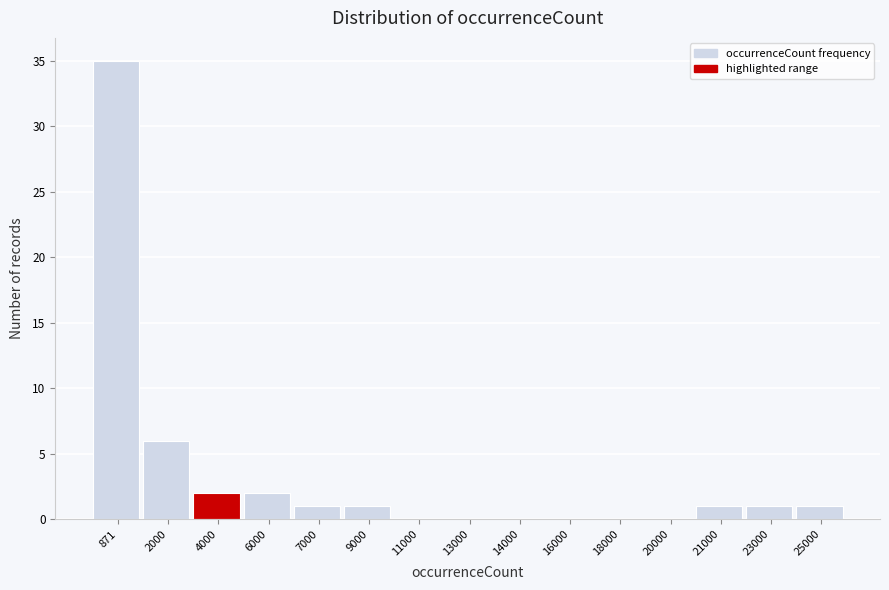

Reading left to right, list all the values displayed in this chart.

871=35	2000=6	4000=2	6000=2	7000=1	9000=1	11000=0	13000=0	14000=0	16000=0	18000=0	20000=0	21000=1	23000=1	25000=1